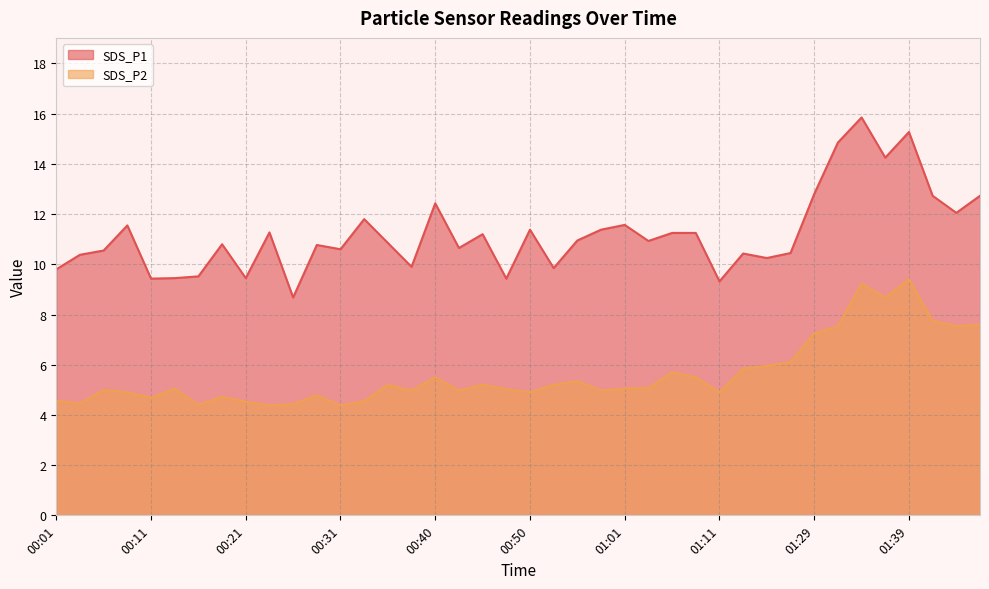

Does the chart display data point markers on the line(s)?

No